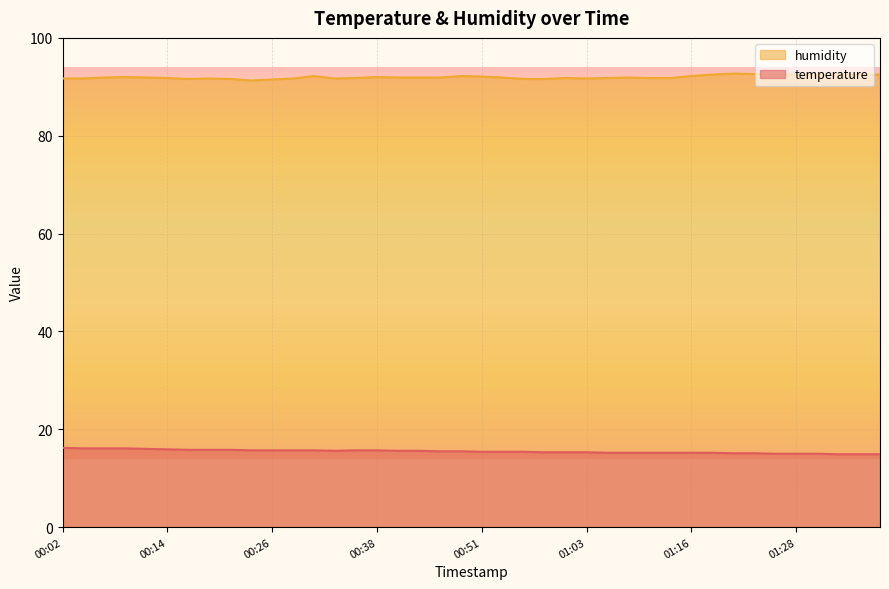

What is the sum of the humidity values at 01:03 and 01:23?

184.3